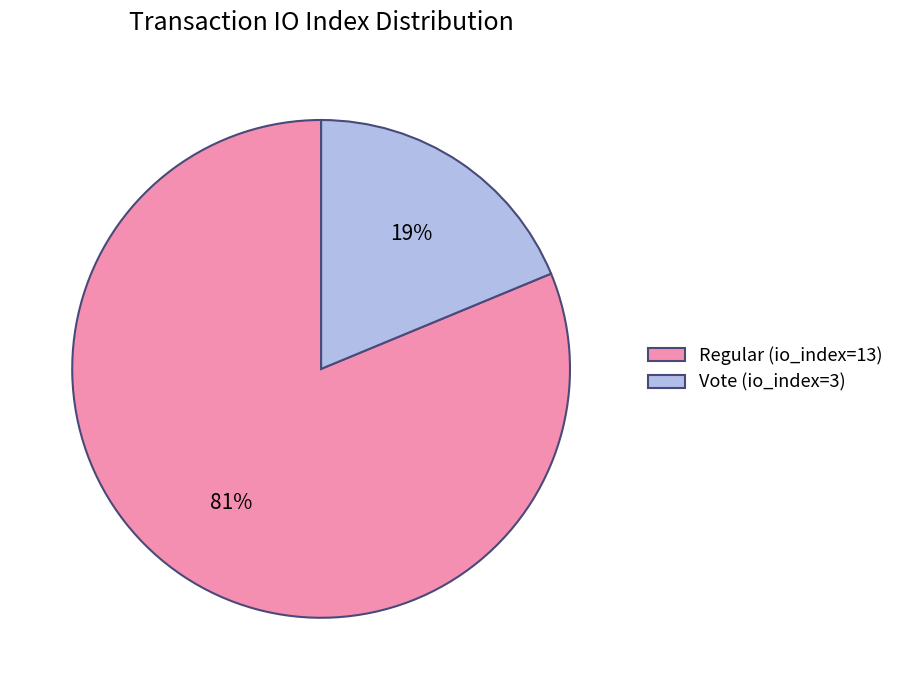

Rank the categories by value from lowest to highest.

Vote (io_index=3), Regular (io_index=13)